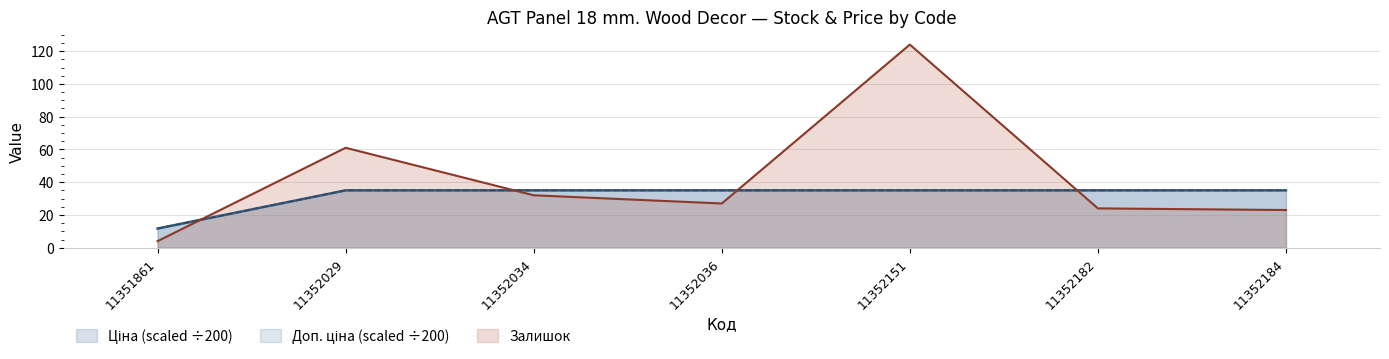

Does the chart have visible grid lines?

Yes